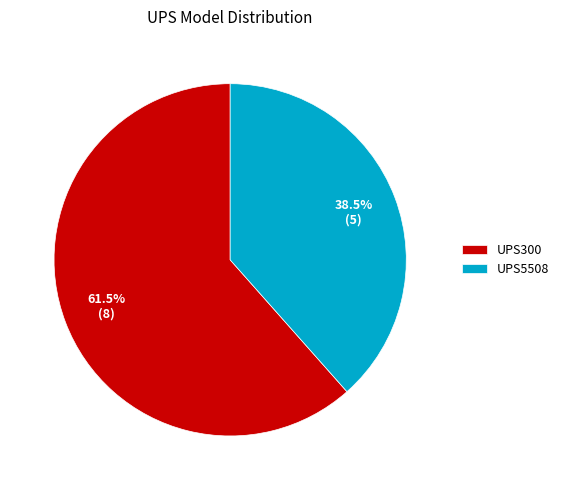

Approximately how many times larger is the value at UPS300 compared to UPS5508?

1.6